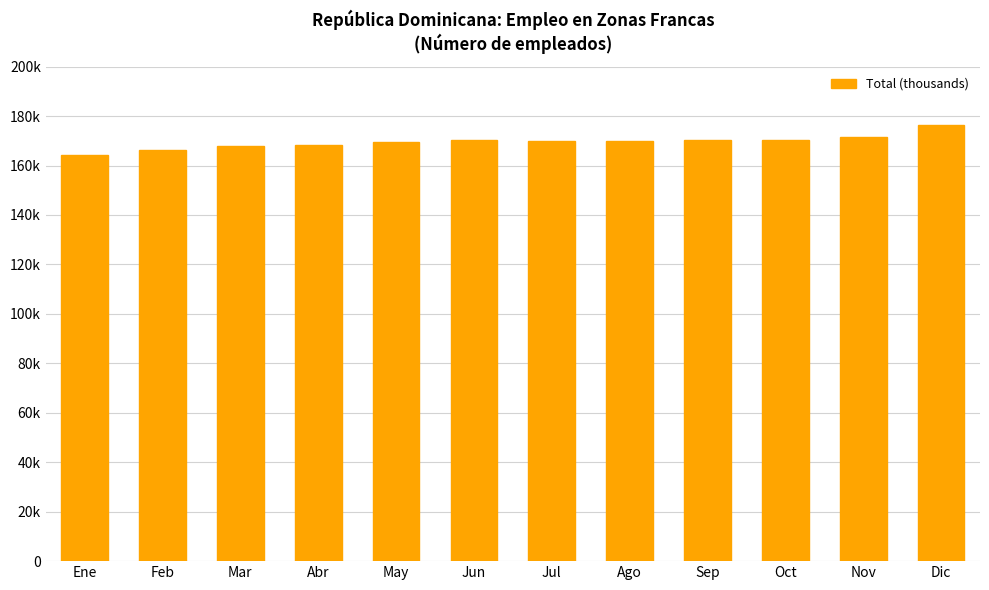

Which has a higher value, Abr or Ago?

Ago